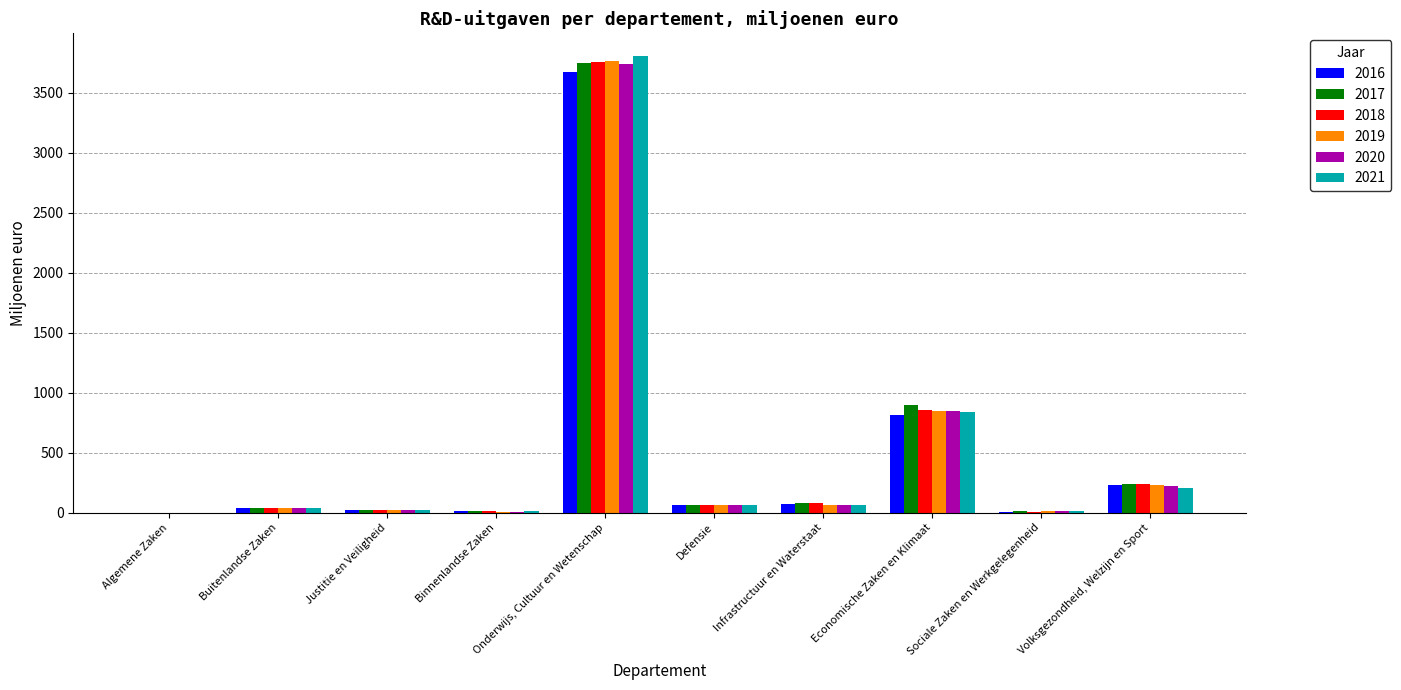

At which category is the sum across all series the highest?

Onderwijs, Cultuur en Wetenschap